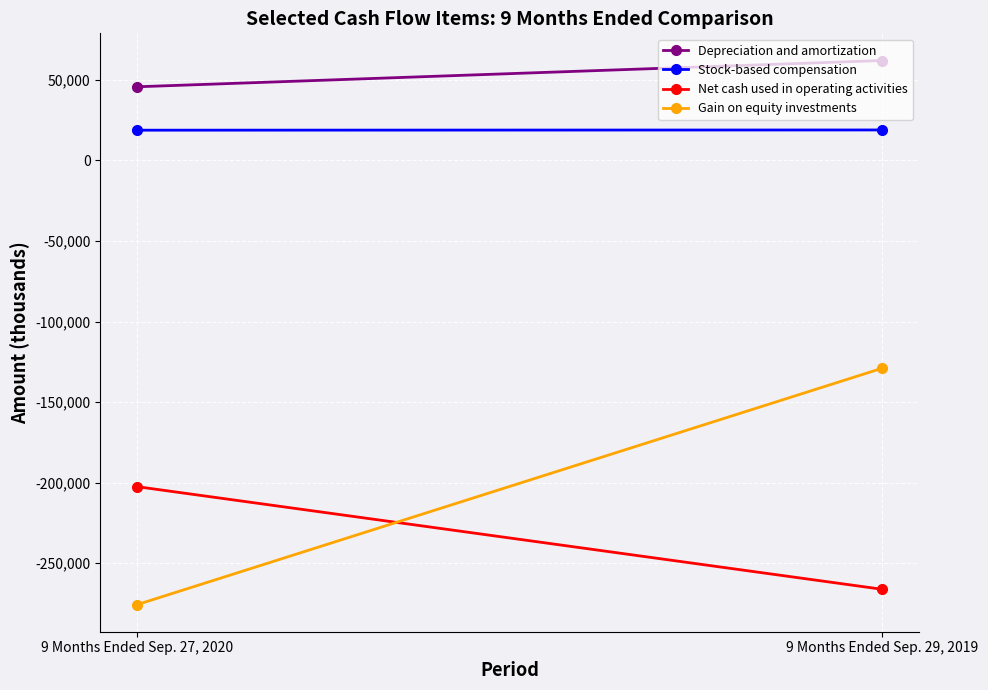

What is the difference between the highest and lowest values at 9 Months Ended Sep. 29, 2019?

328184